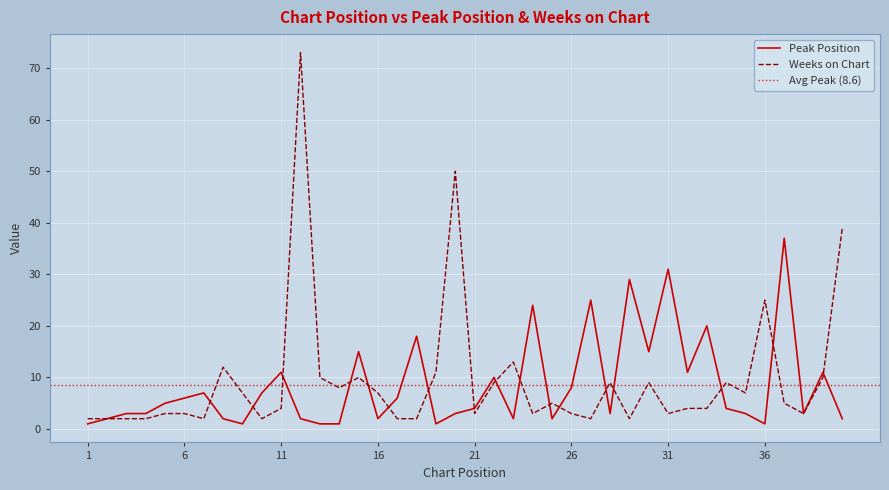

Is it true that Peak Position equals 8 at 5?

False